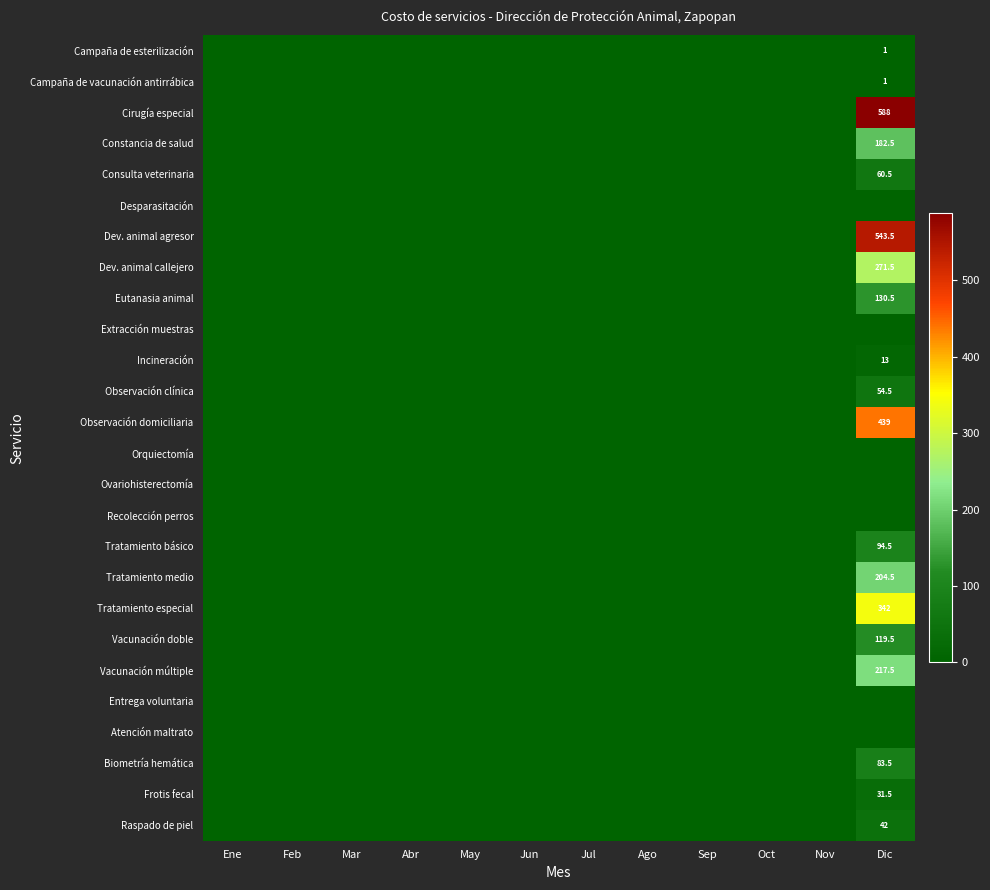

The Incineración series shows 17.7 at Dic. True or false?

False